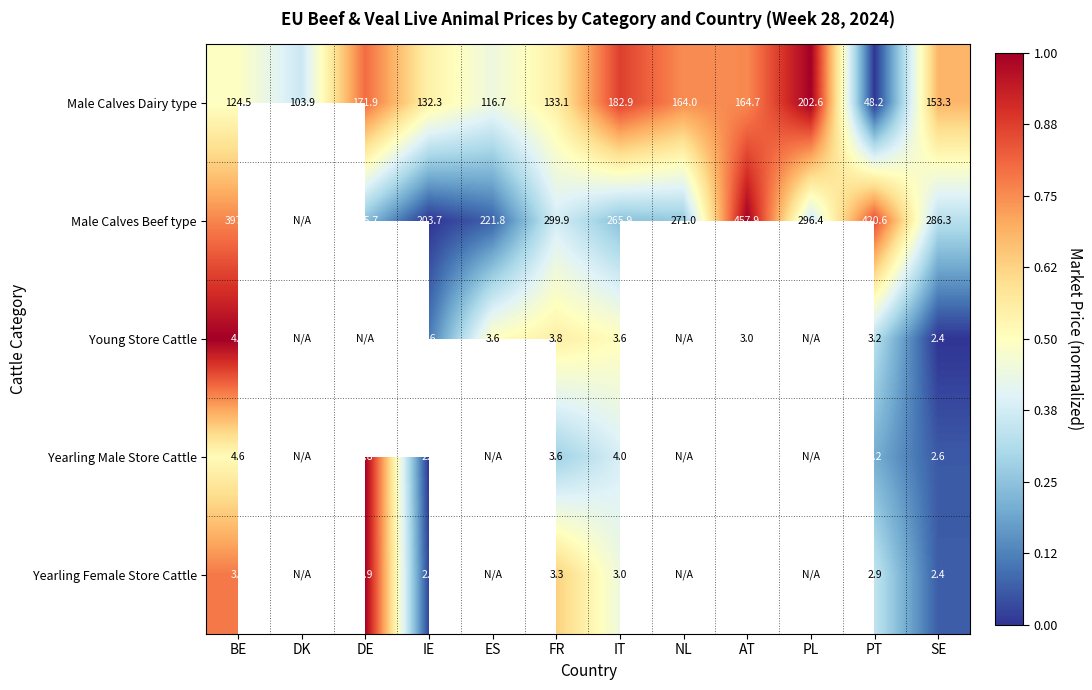

At which label does Male Calves Dairy type reach its peak?

PL